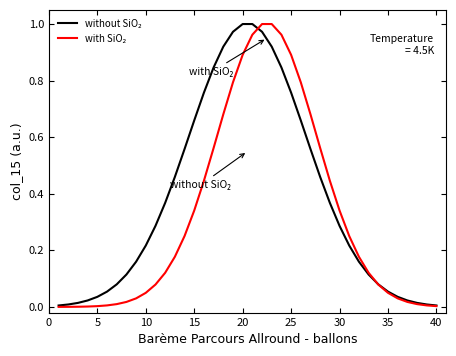

At which category is the sum across all series the highest?

21